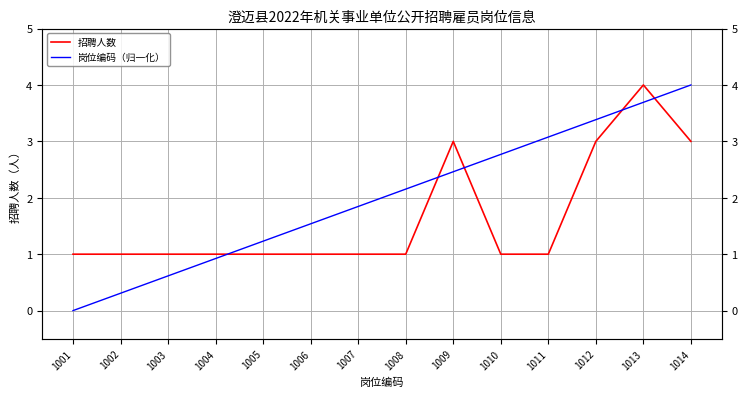

Which series has the largest total across all categories?

岗位编码（归一化）